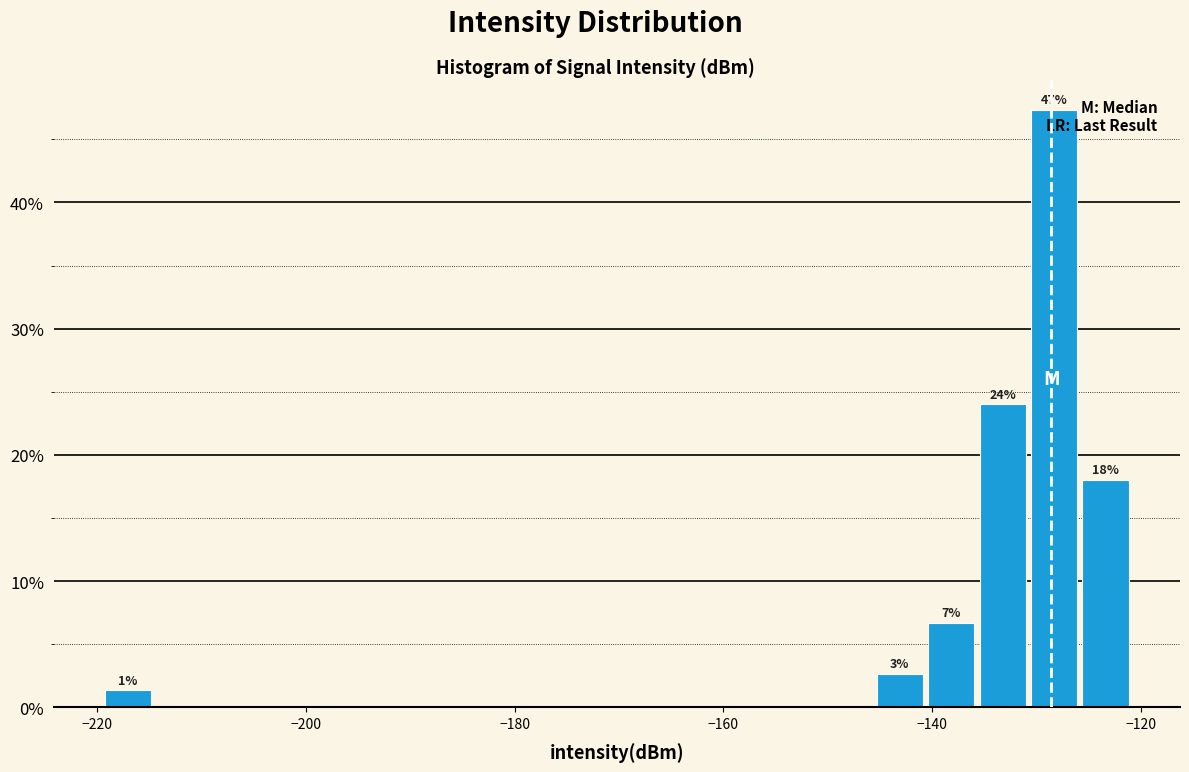

Around what value on the x-axis is the tallest bar? Give the approximate position of its centre, as read against the axis.

-128